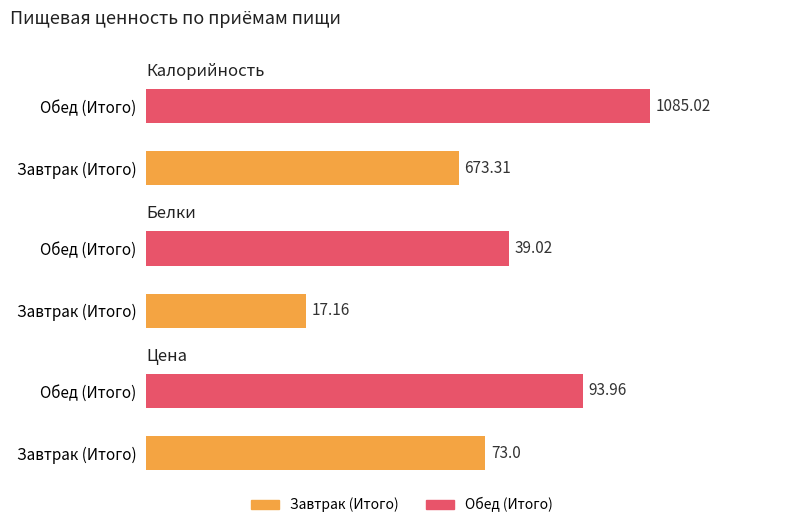

At which category is the sum across all series the highest?

Обед (Итого)